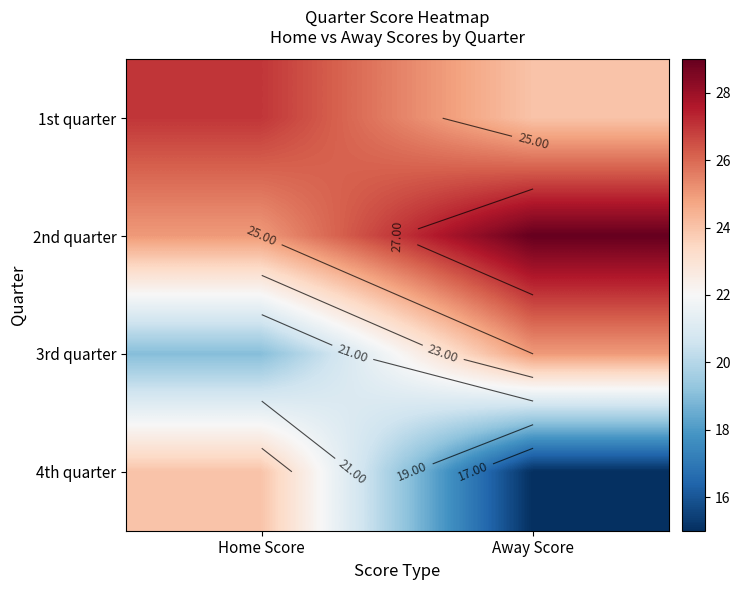

What is the sum of all 3rd quarter values?

44